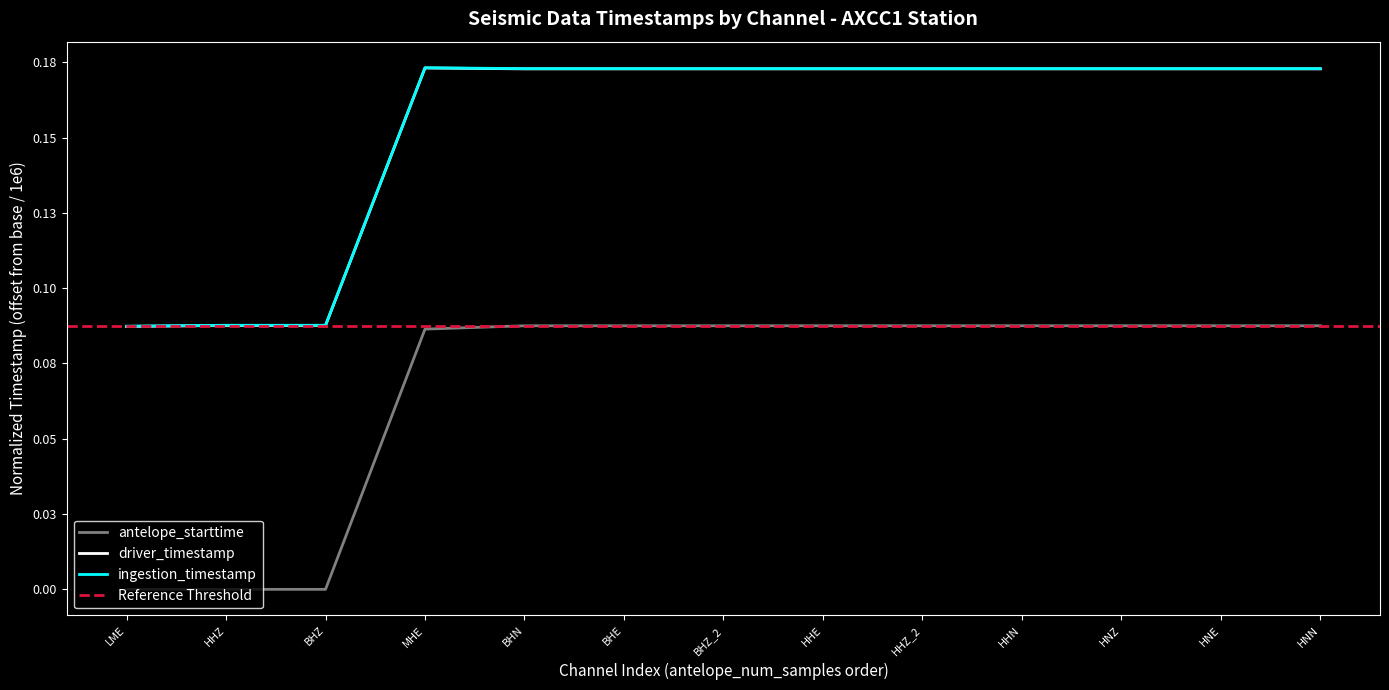

True or false: antelope_starttime has more than 1 points higher than both neighbors.

False